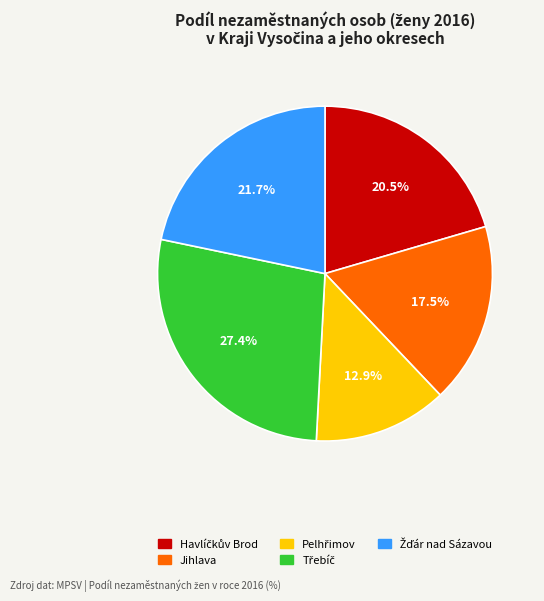

Does any single category account for the majority?

No